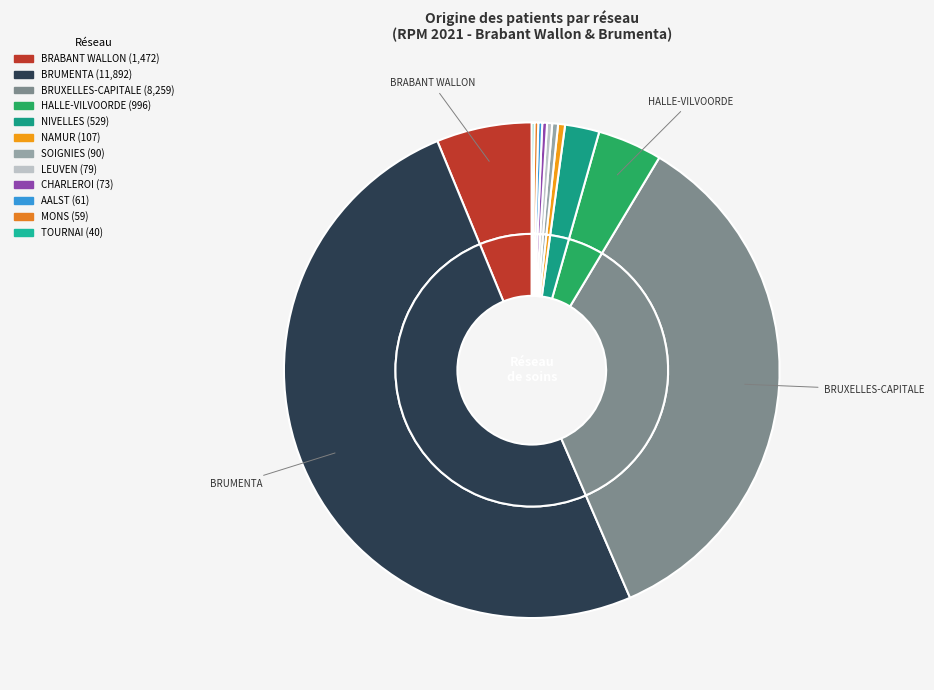

How many segments does this pie chart have?

12